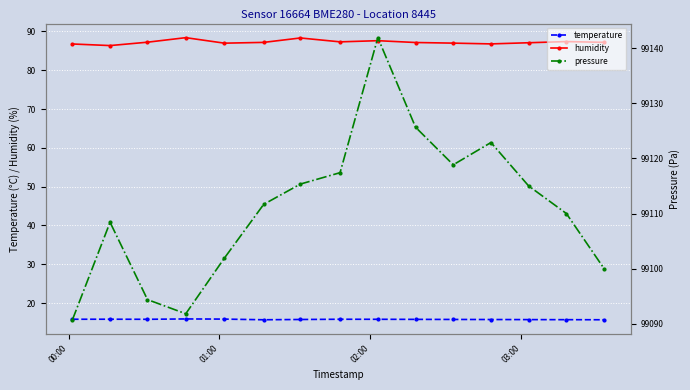

In pressure, how many points are lower than both neighbors (excluding endpoints)?

2